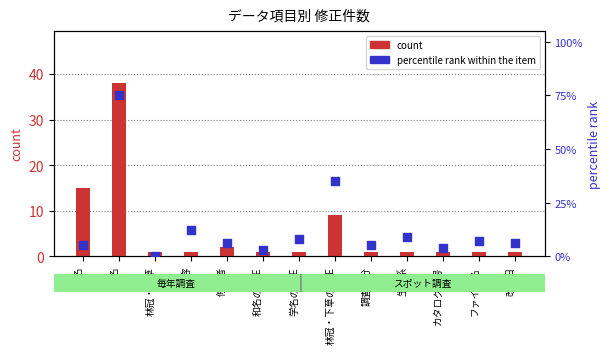

Is the value of percentile rank within the item at 生態系 greater than the value of count at ファイル名?

Yes